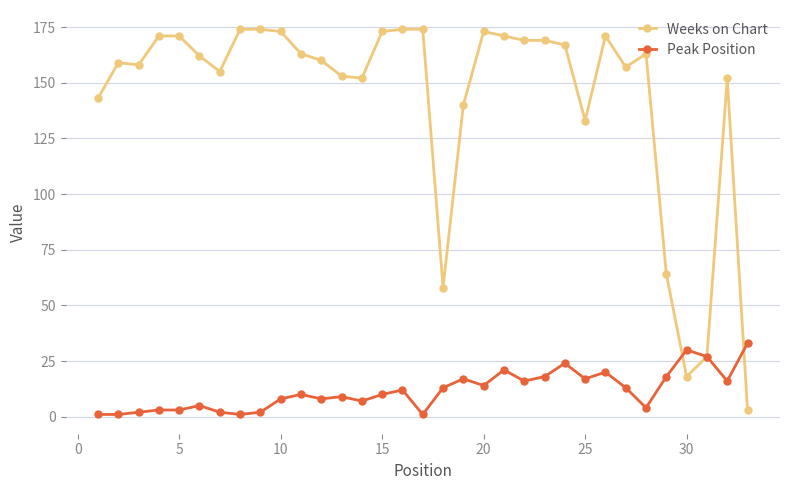

Which series has the largest range (max minus min)?

Weeks on Chart